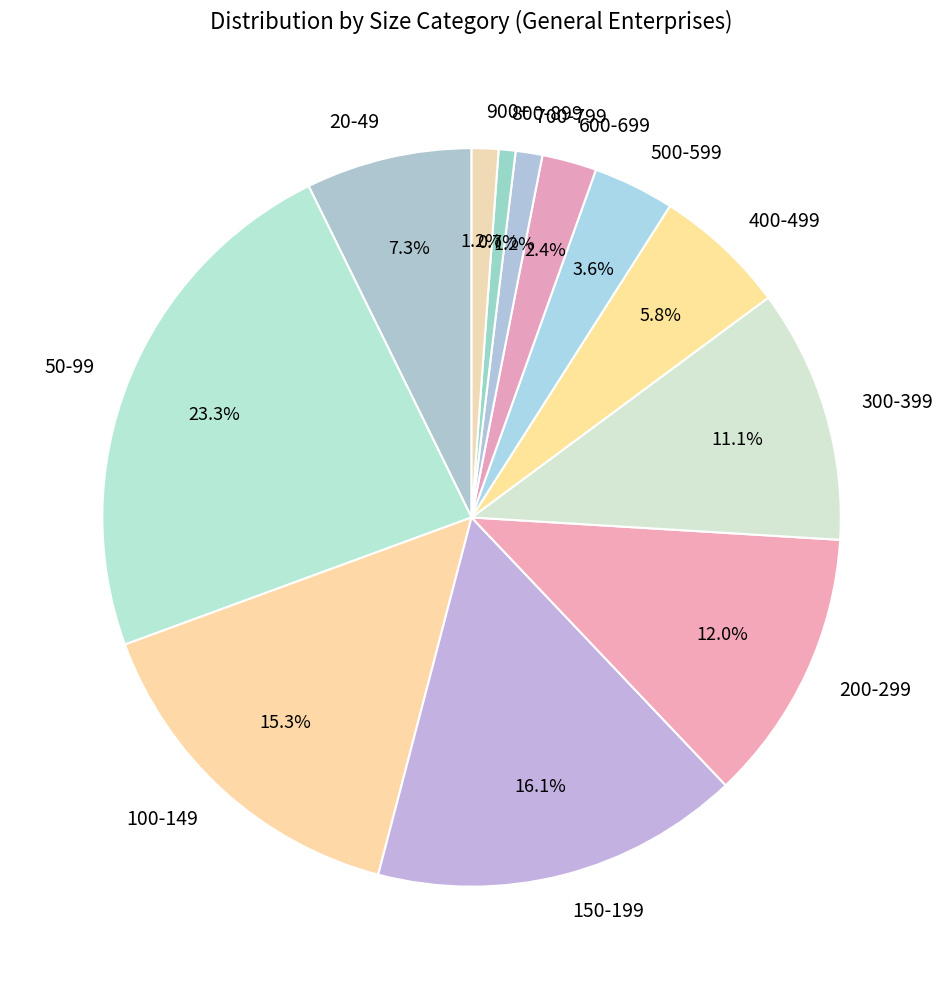

Combined, what portion of the pie is 600-699 and 800-899?

3.1%